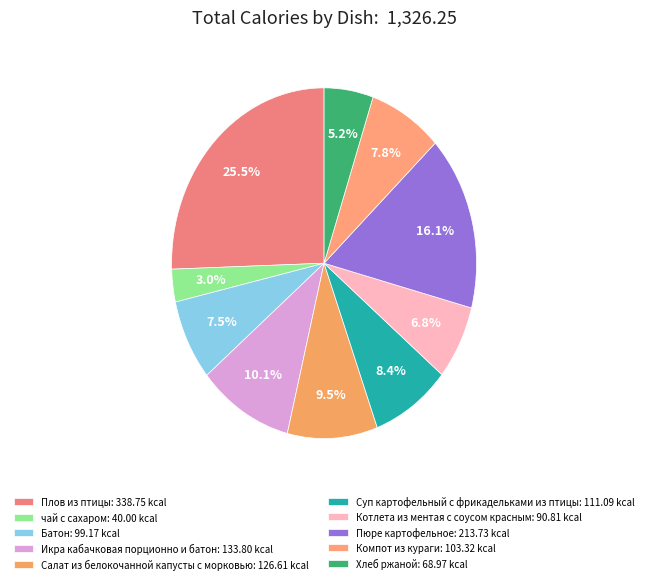

Does any single category account for the majority?

No